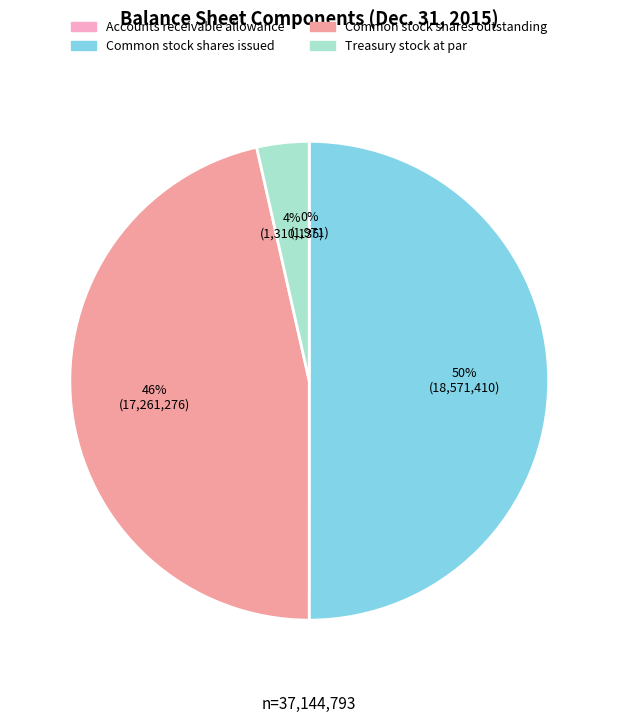

Is Treasury stock at par the majority of the pie?

No